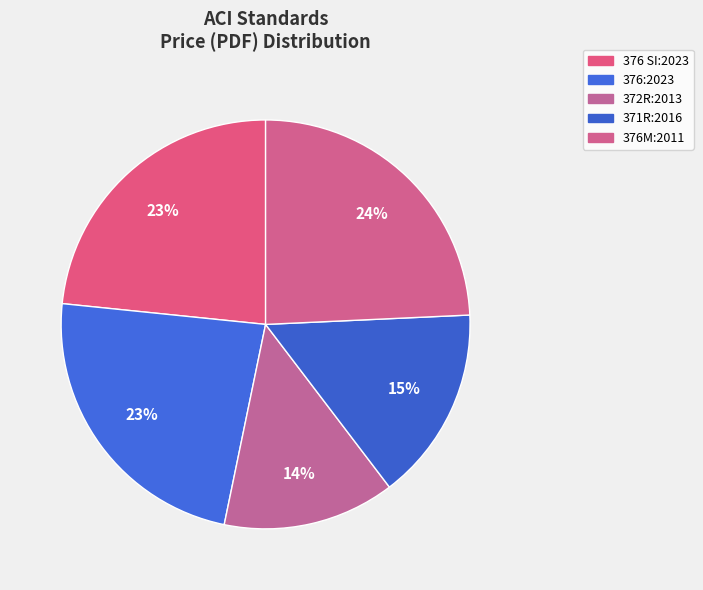

Which category has the smallest portion of the pie?

372R:2013